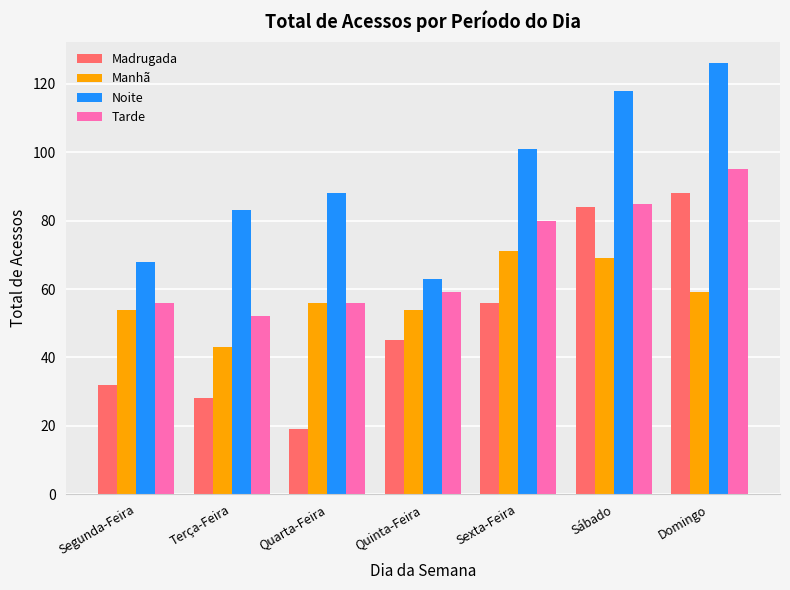

Is the value of Tarde at Sábado greater than the value of Noite at Quinta-Feira?

Yes